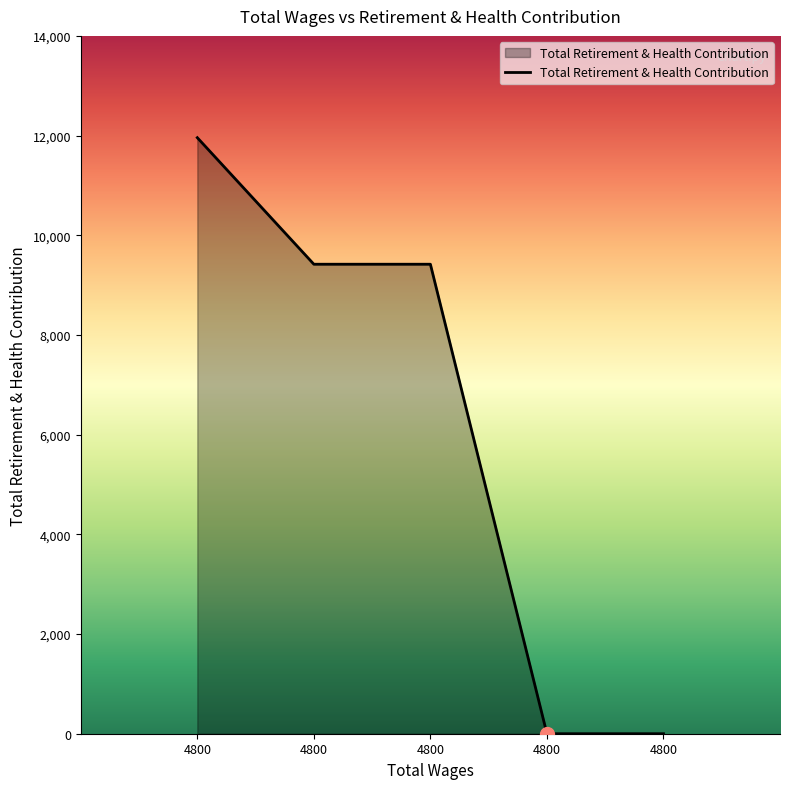

Is it true that the value at 4800 is 9419?

True